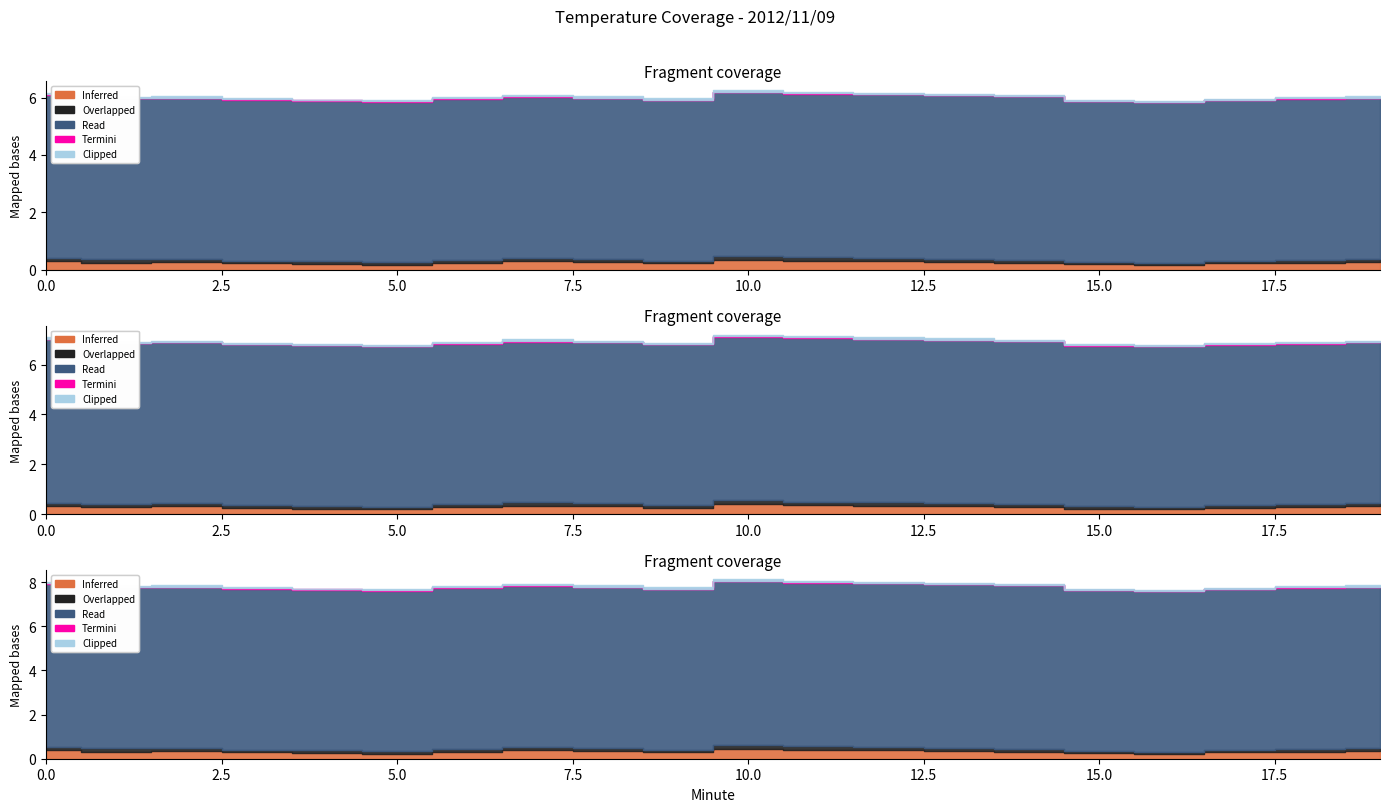

True or false: Inferred and Clipped cross at least once.

False